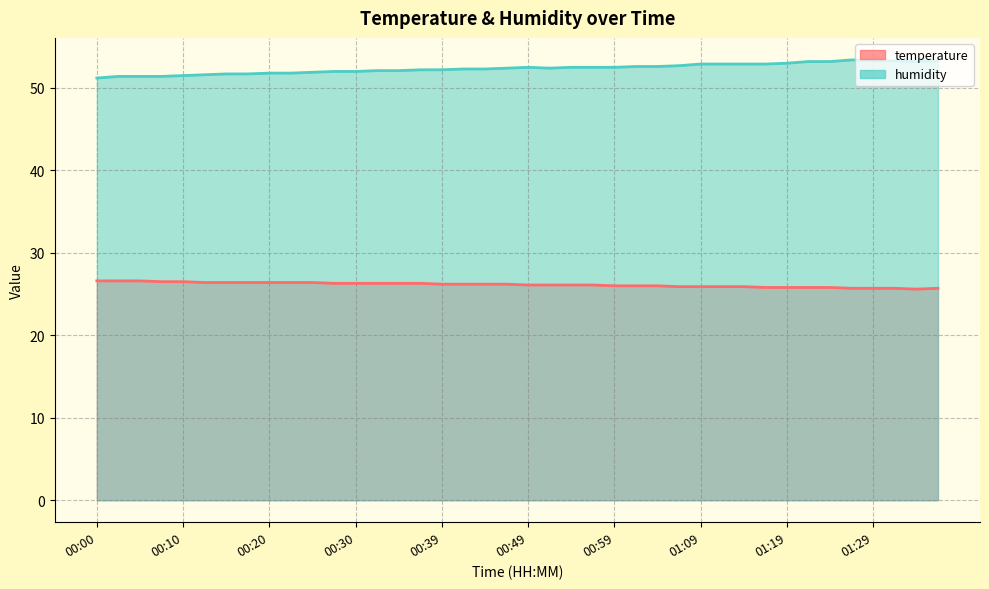

At how many categories does at least one series exceed 27?

40